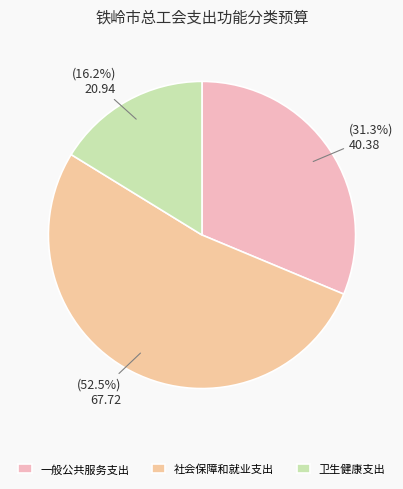

Is there any slice that represents more than half of the pie?

Yes